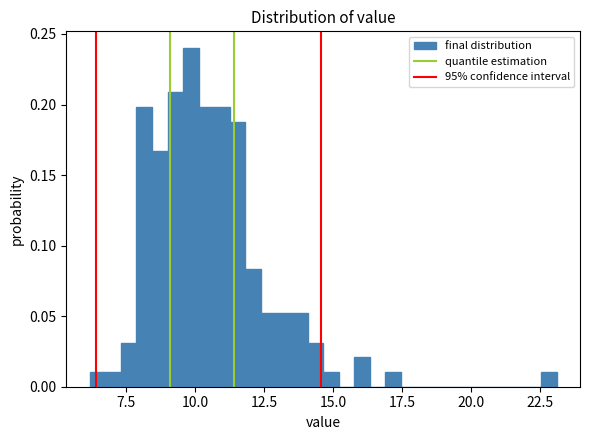

Read against the x-axis, roughly where is the centre of the tallest bar?

10.0